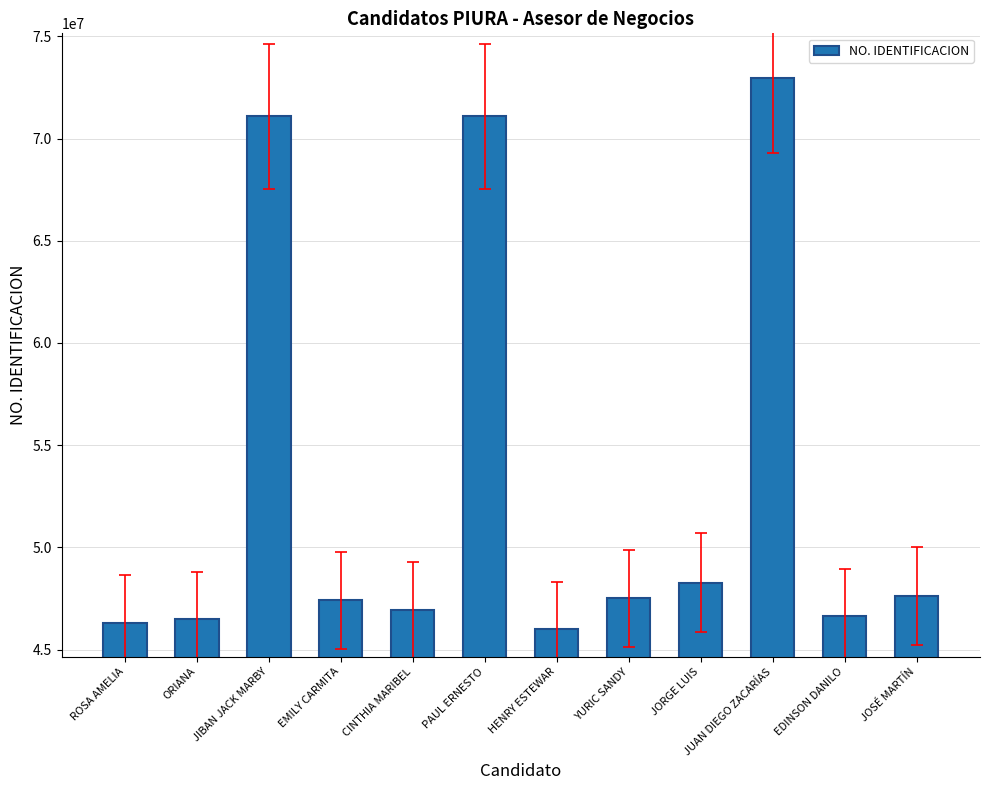

What position from the right is JORGE LUIS?

4